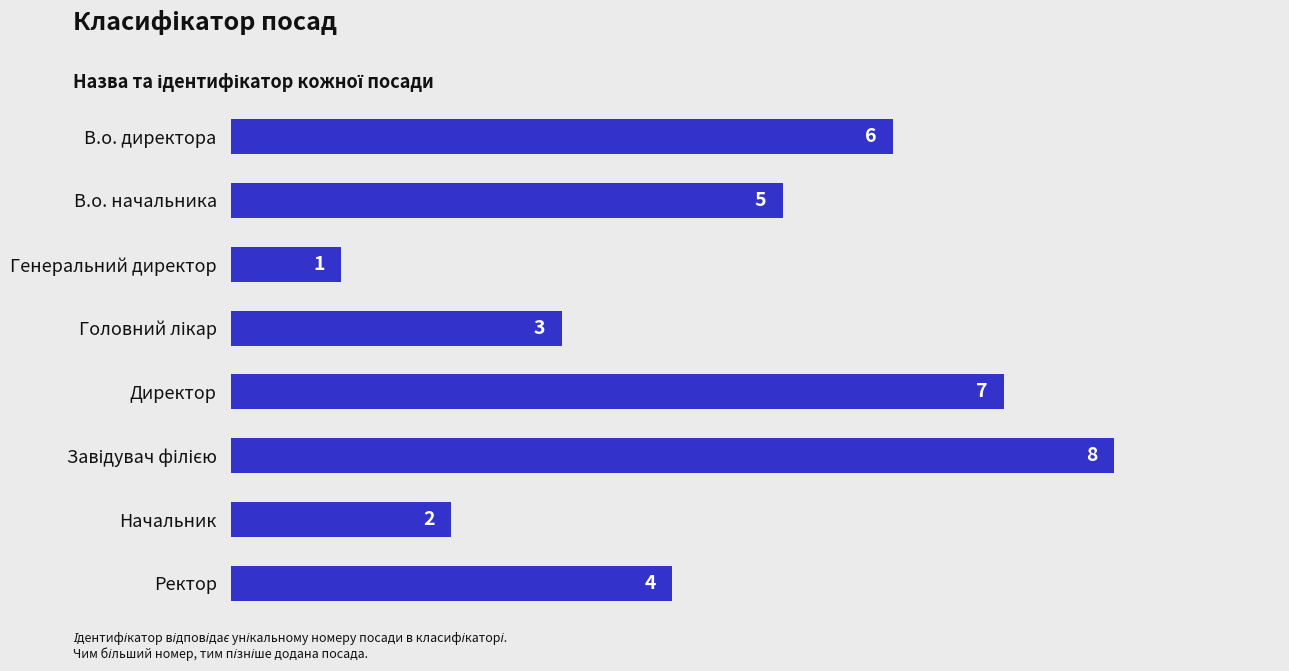

Are the bars grouped side by side (vs. stacked)?

No